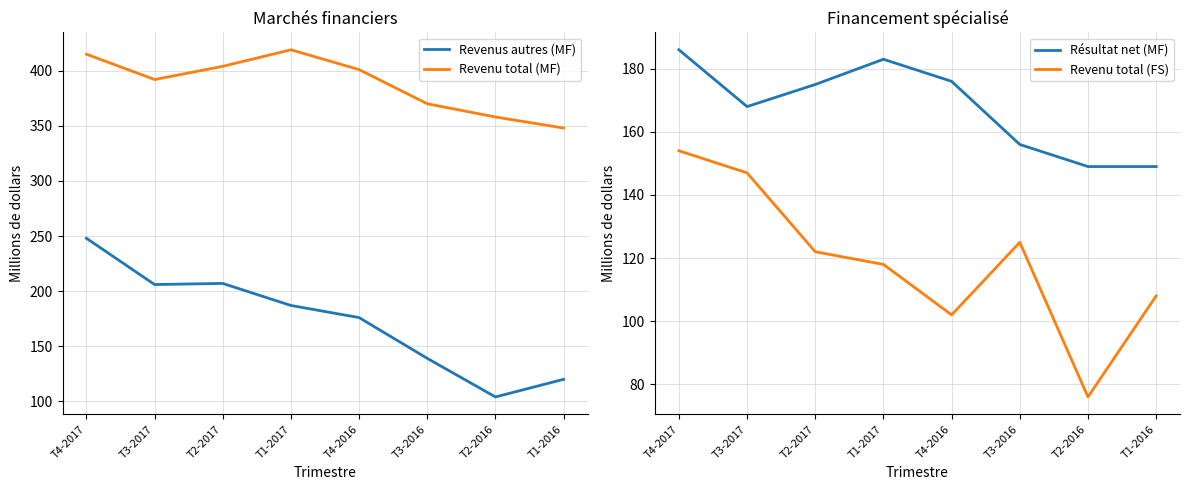

What position from the left is T2-2017?

3